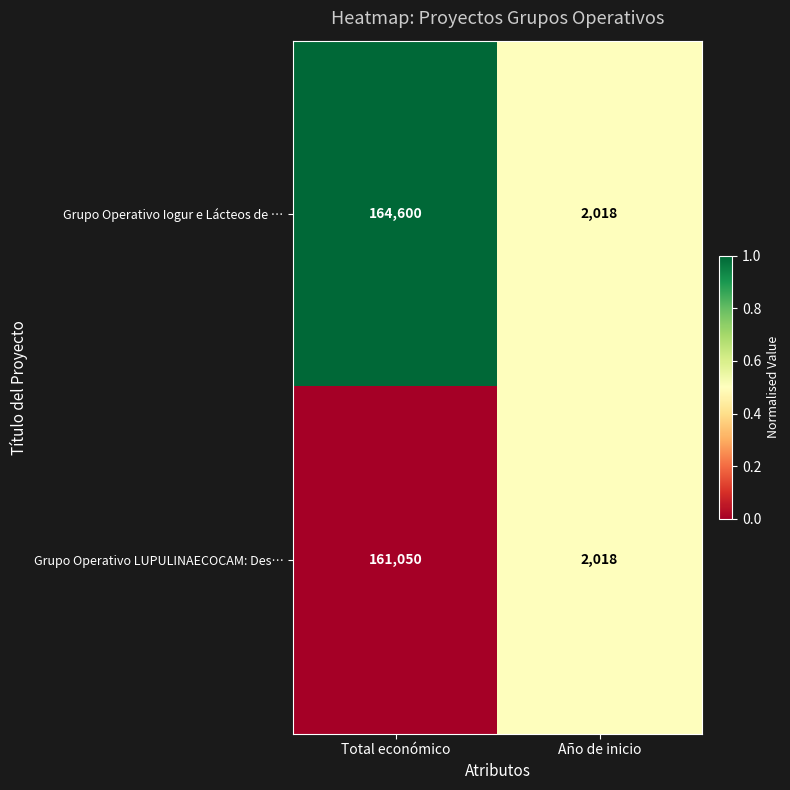

The value of Grupo Operativo Iogur e Lácteos de … at Año de inicio is 2018. True or false?

True